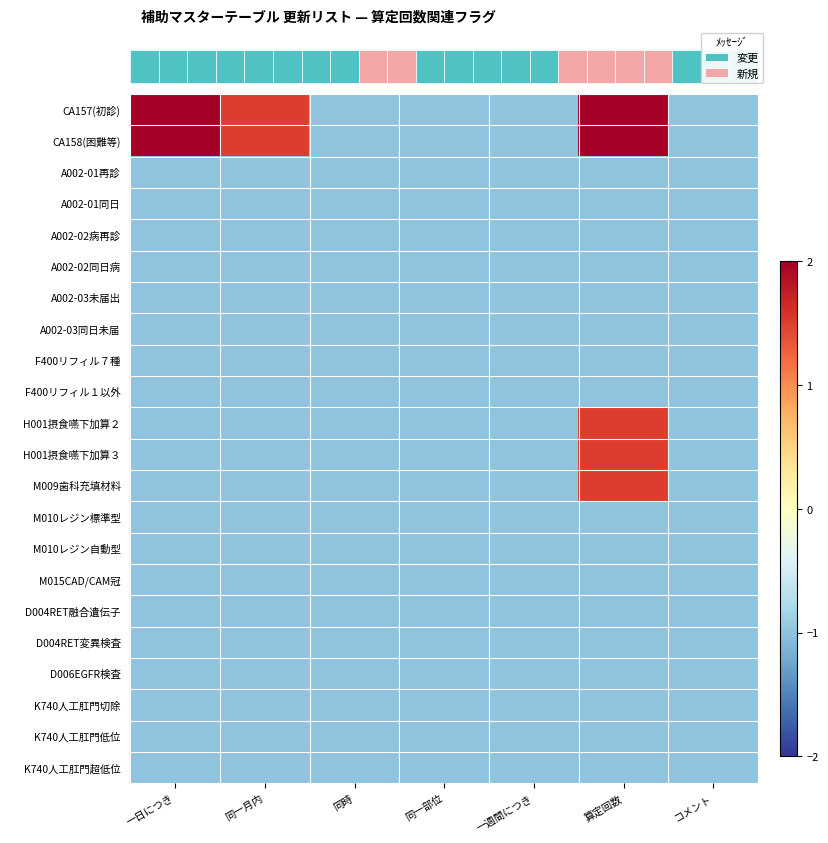

True or false: F400リフィル１以外 has a value of -0.3 at 同時.

False